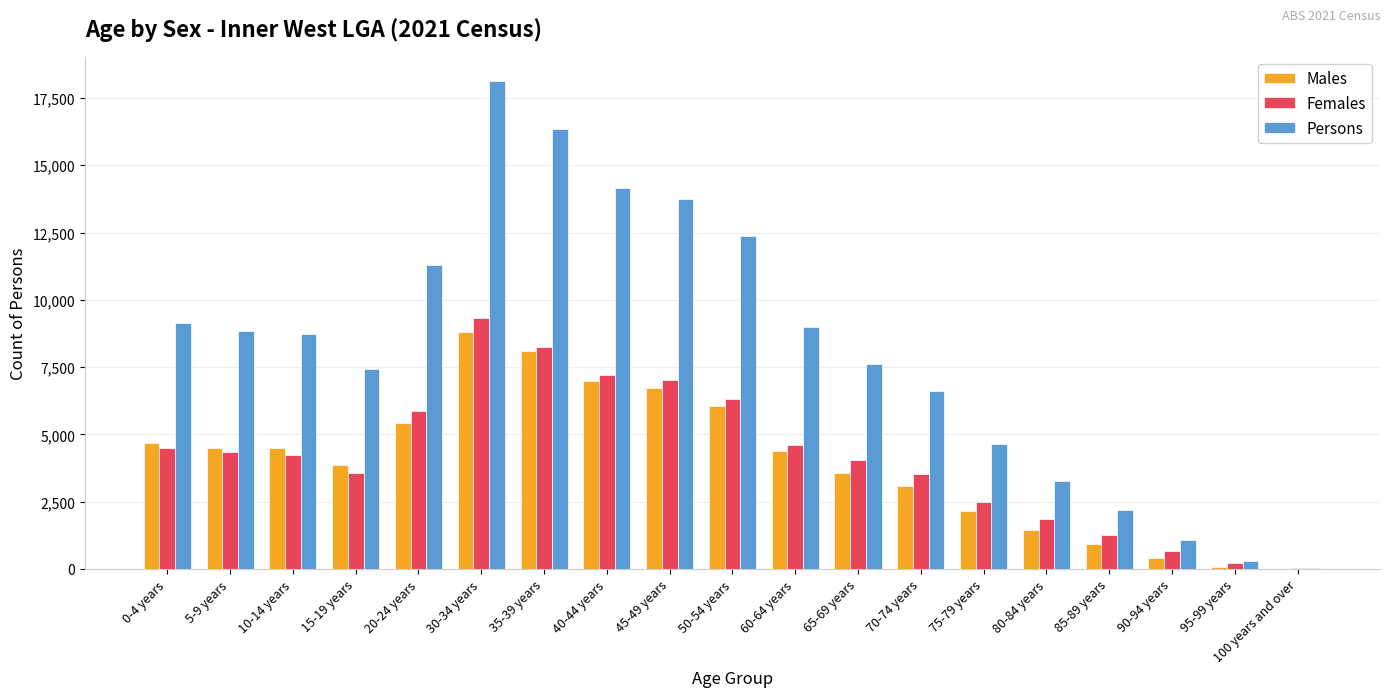

How many series are shown in this chart?

3